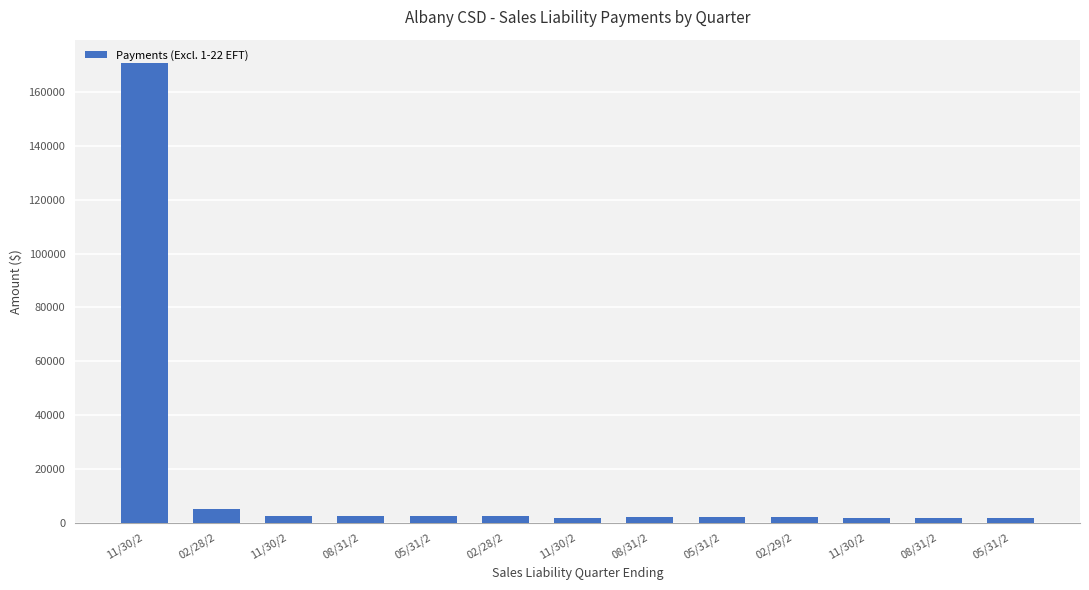

Rank the categories by value from highest to lowest.

11/30/2, 02/28/2, 05/31/2, 08/31/2, 11/30/2, 02/28/2, 05/31/2, 08/31/2, 02/29/2, 11/30/2, 05/31/2, 08/31/2, 11/30/2